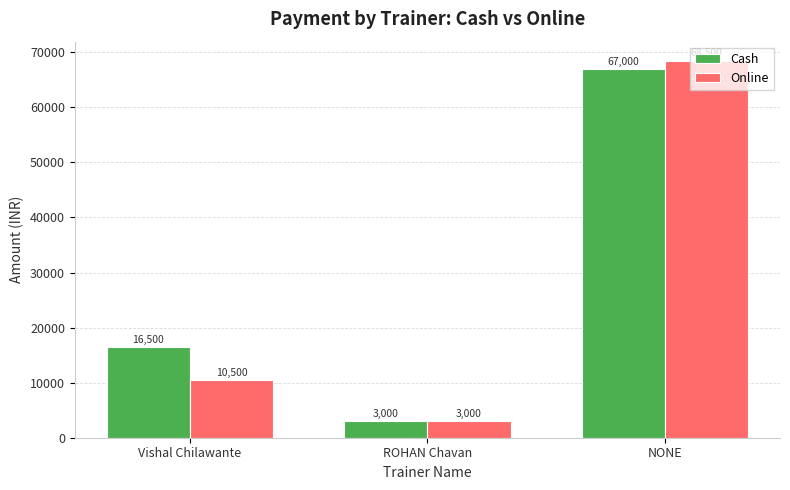

Read the Cash value at Vishal Chilawante, to the nearest 50.

16500